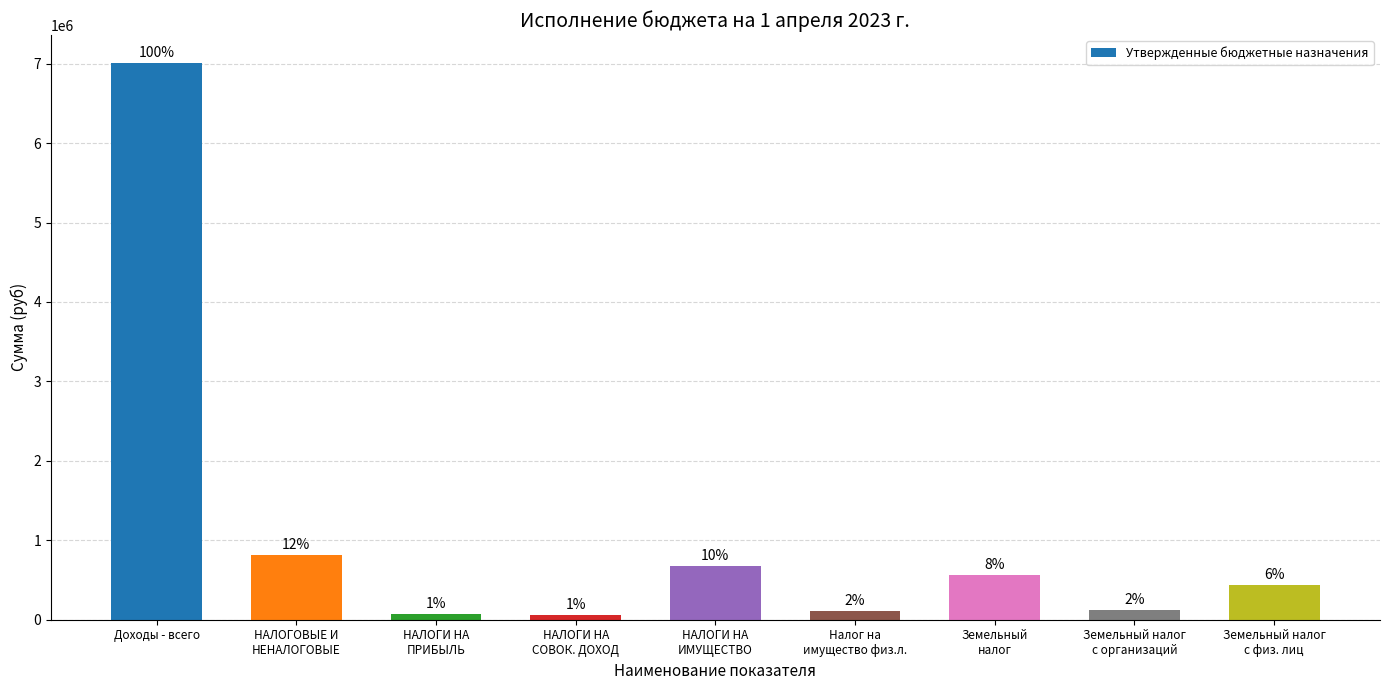

How many bars are there in total?

9